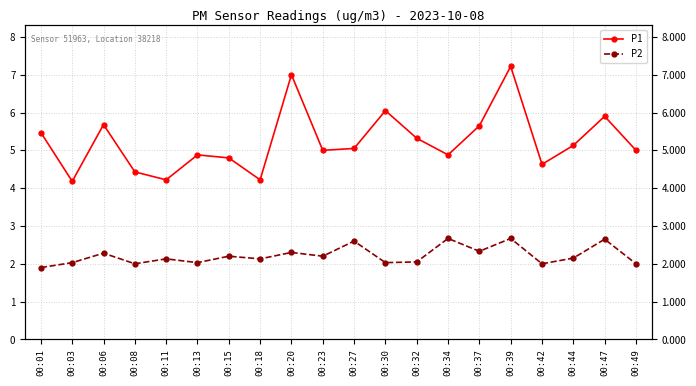

At which label does P1 reach its peak?

00:39